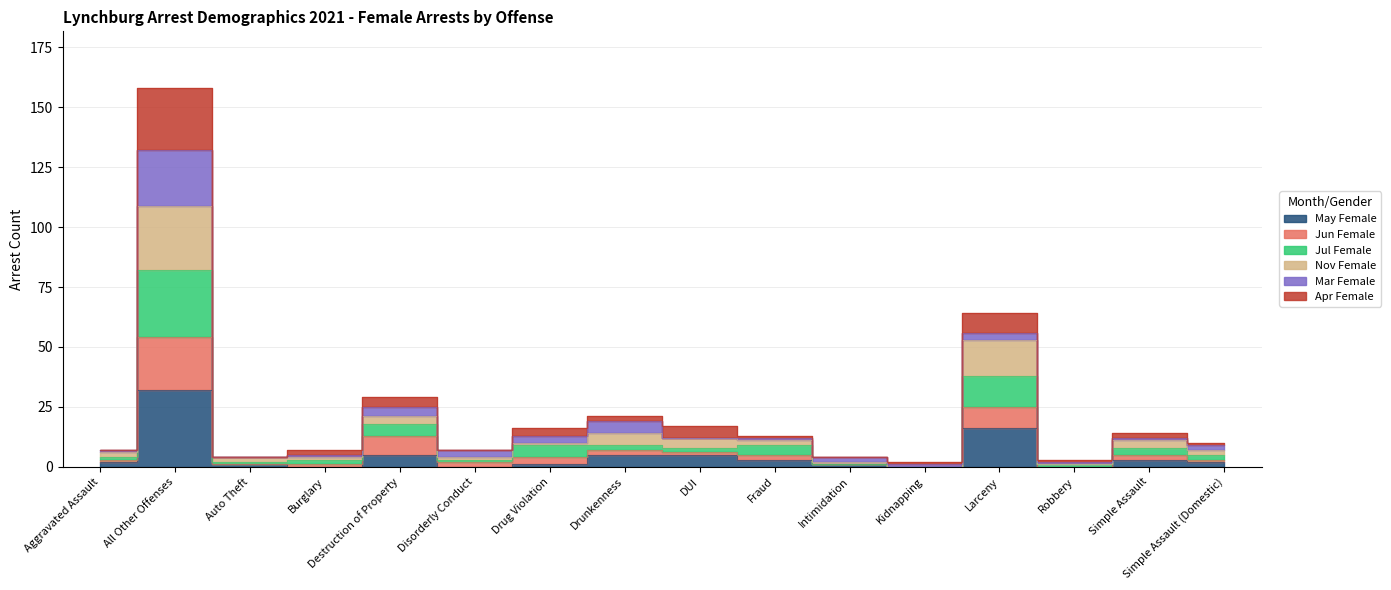

List the labels in order of Jul Female value, largest first.

All Other Offenses, Larceny, Destruction of Property, Drug Violation, Drunkenness, Fraud, DUI, Simple Assault, Simple Assault (Domestic), Aggravated Assault, Burglary, Disorderly Conduct, Auto Theft, Intimidation, Robbery, Kidnapping